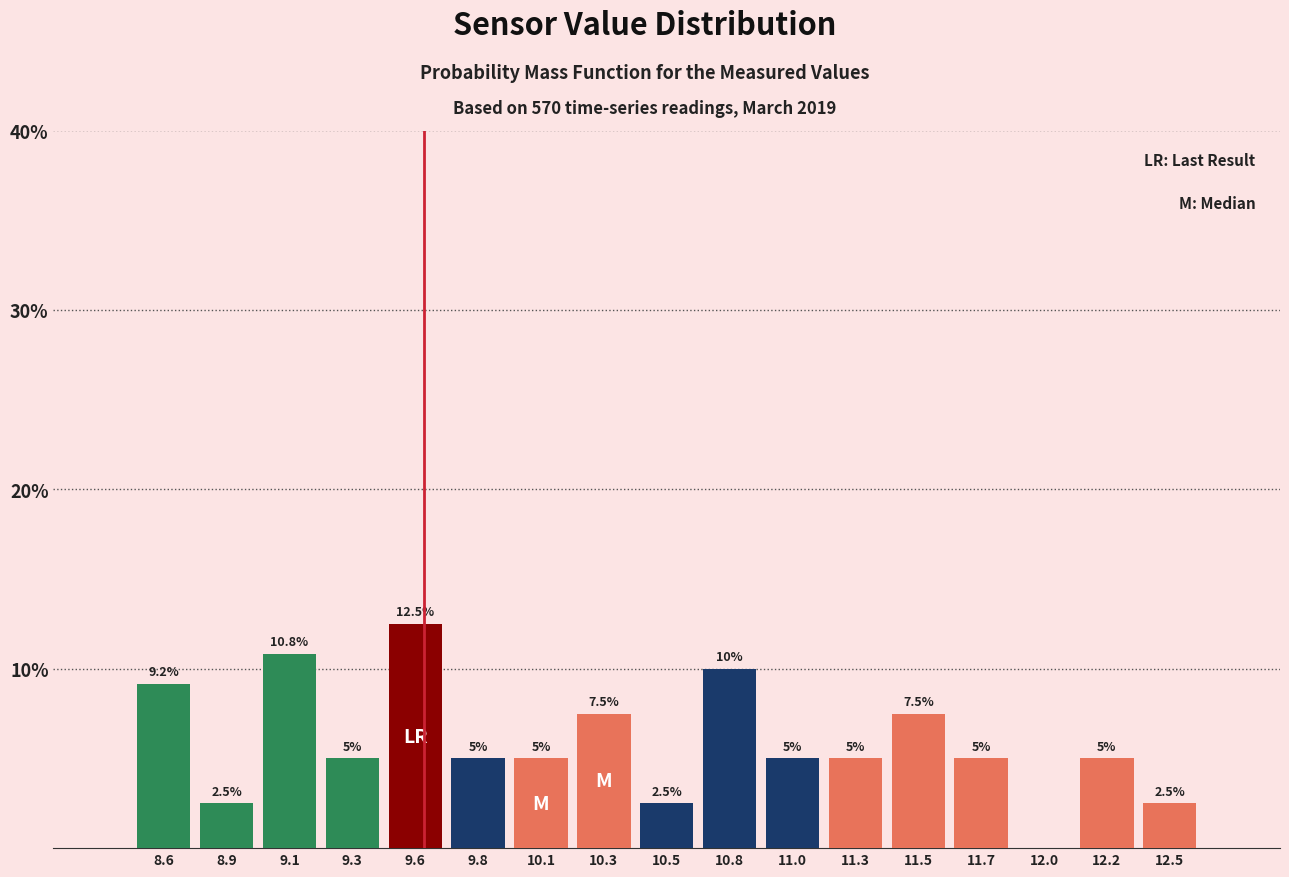

Reading right to left, transcribe all the data shown in this chart.

12.5=2.5	12.2=5.0	12.0=0.0	11.7=5.0	11.5=7.5	11.3=5.0	11.0=5.0	10.8=10.0	10.5=2.5	10.3=7.5	10.1=5.0	9.8=5.0	9.6=12.5	9.3=5.0	9.1=10.8	8.9=2.5	8.6=9.2